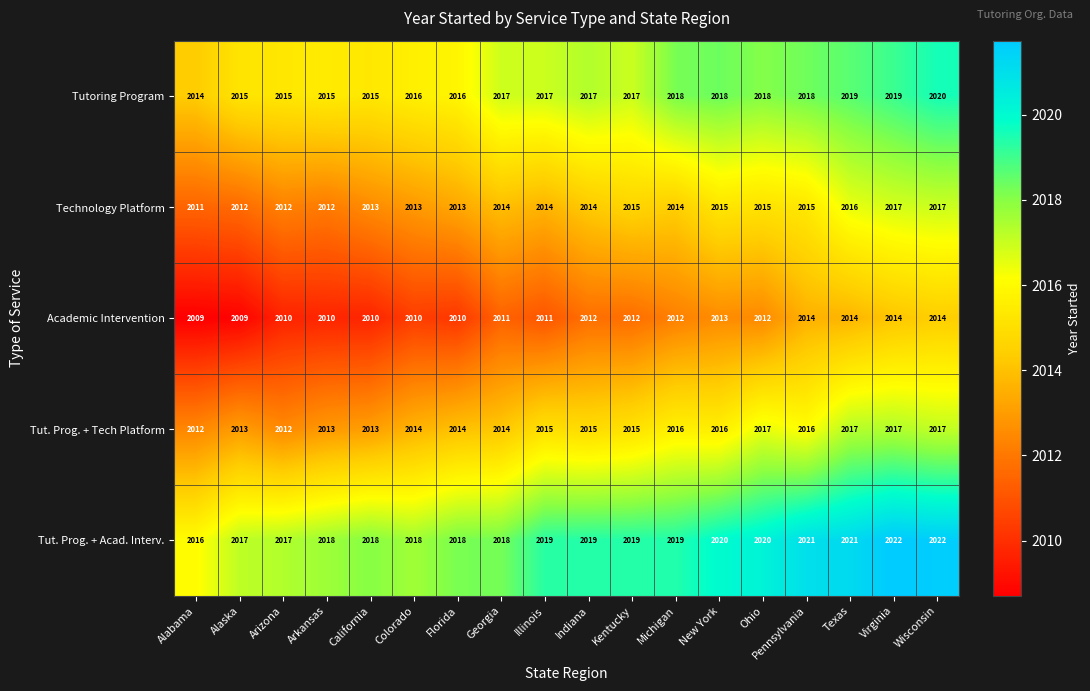

What is the maximum value for Tutoring Program?

2020